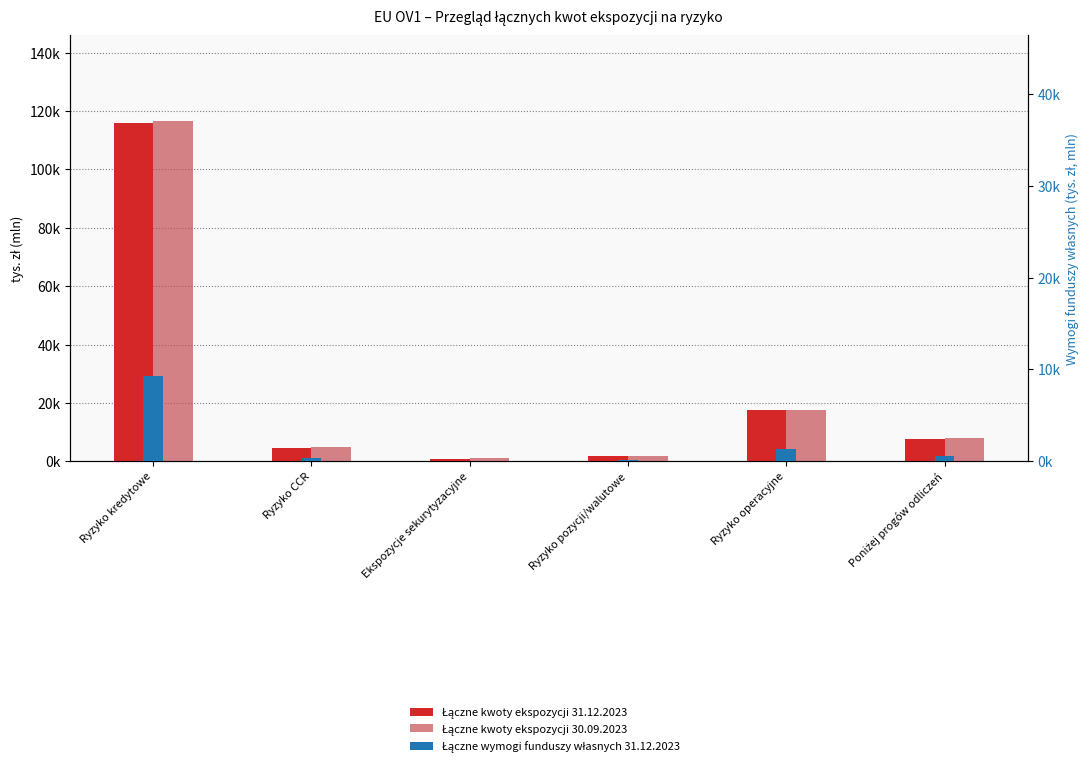

What is the difference between the maximum and minimum values in the Łączne kwoty ekspozycji 31.12.2023 series?

115228.4